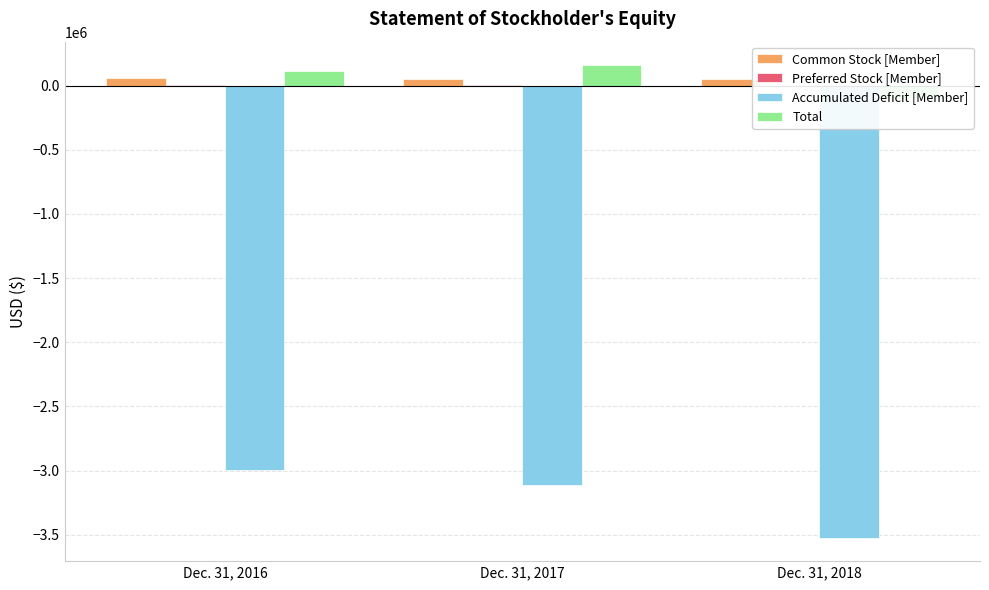

Where does the Total series first go above 114538?

Dec. 31, 2017